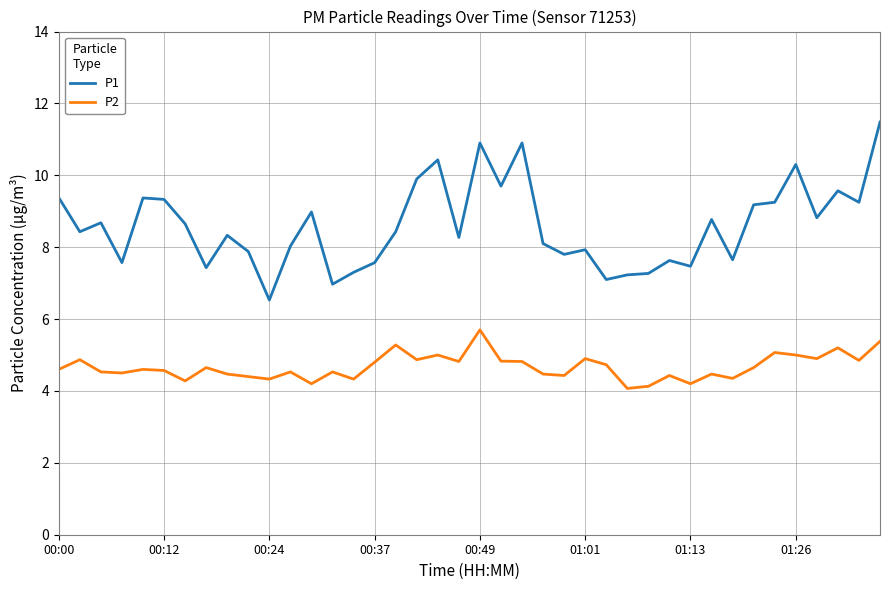

Which series has the widest spread of values?

P1